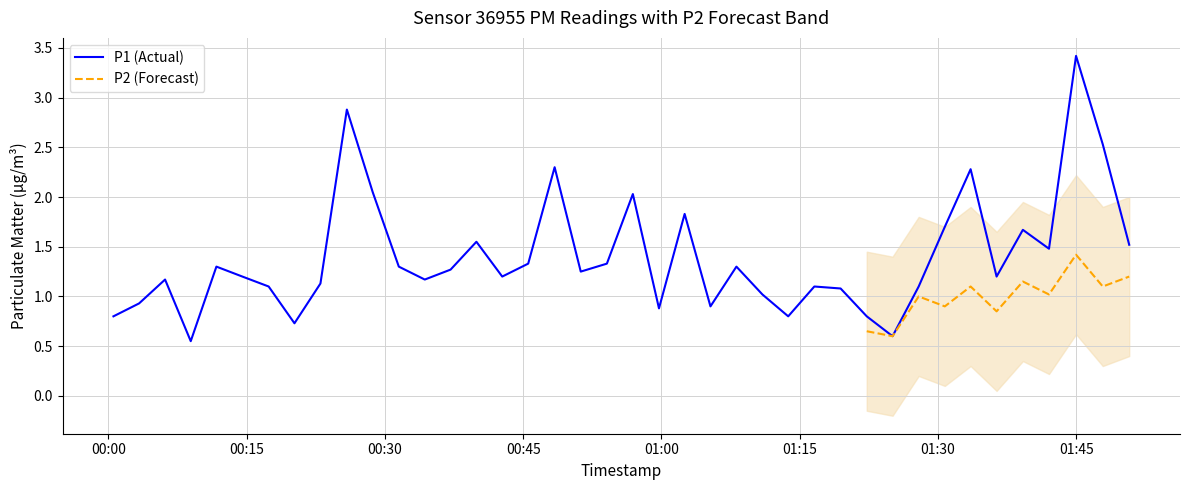

Is this an area chart (filled region under the line)?

No